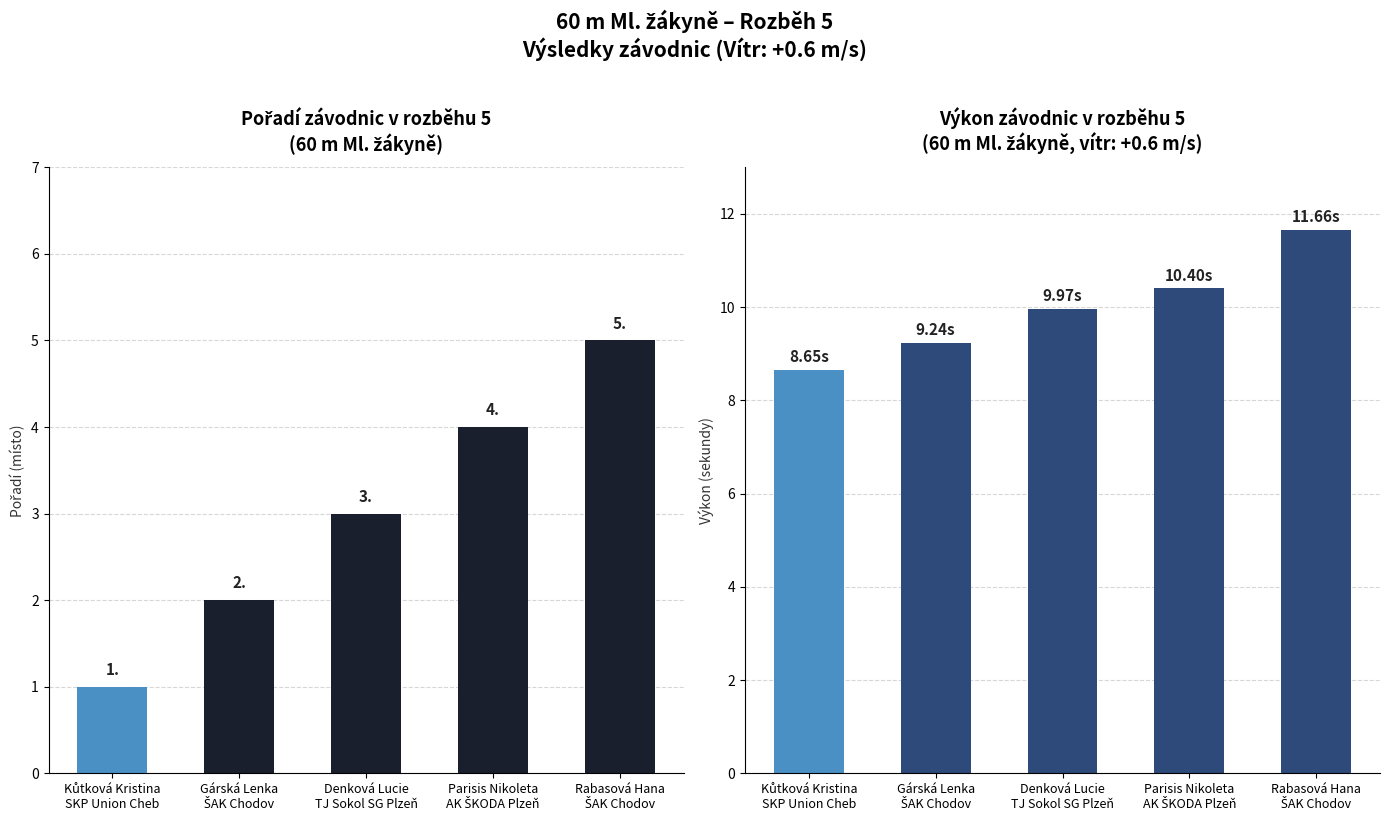

What is the difference between the Výkon (s) values at Kůtková Kristina
SKP Union Cheb and Parisis Nikoleta
AK ŠKODA Plzeň?

1.8